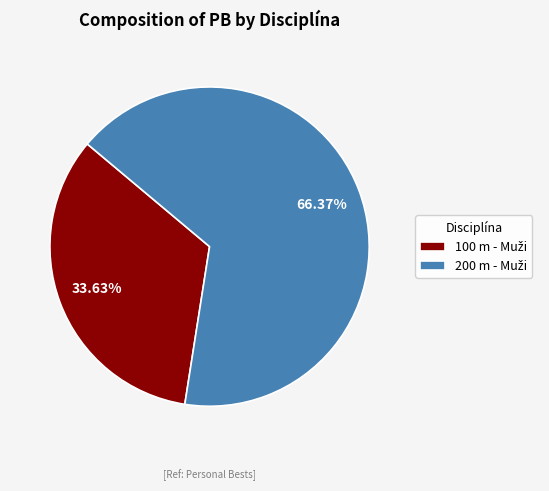

How many segments does this pie chart have?

2